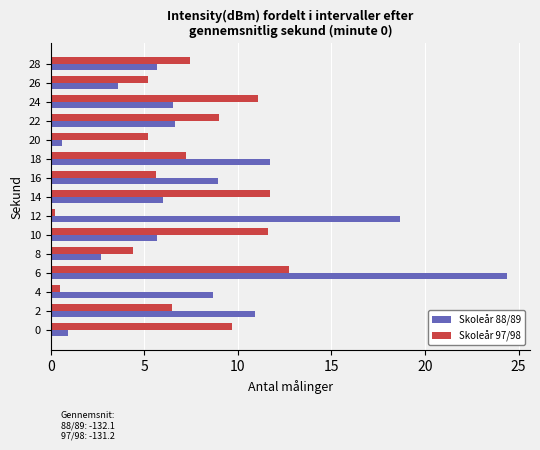

What is the lowest value of the Skoleår 97/98 series?

0.2